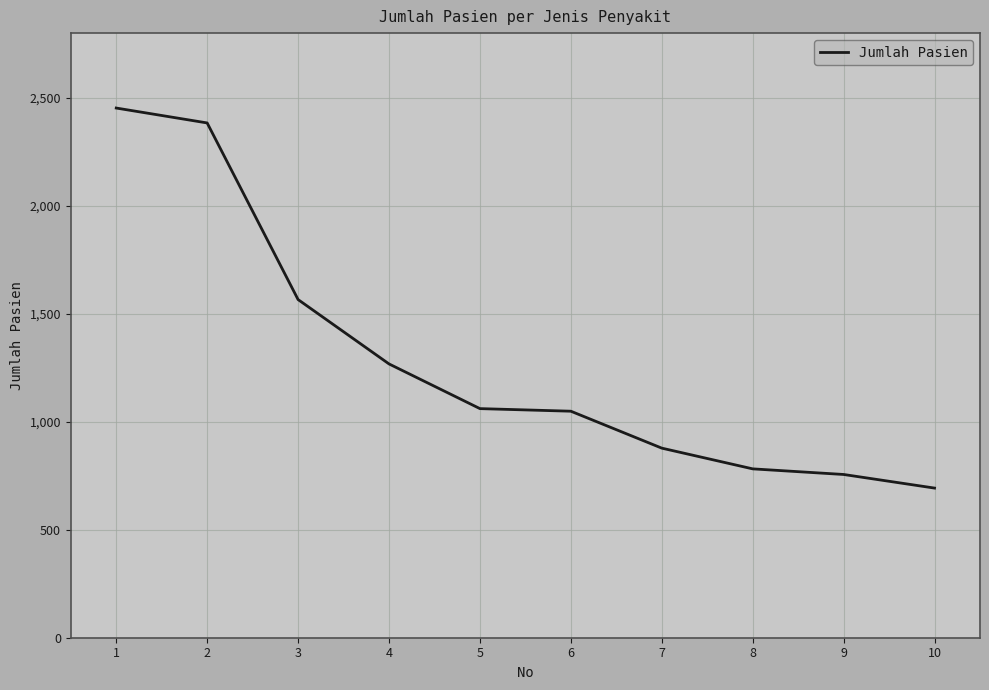

Which category has the lowest value across all series?

10